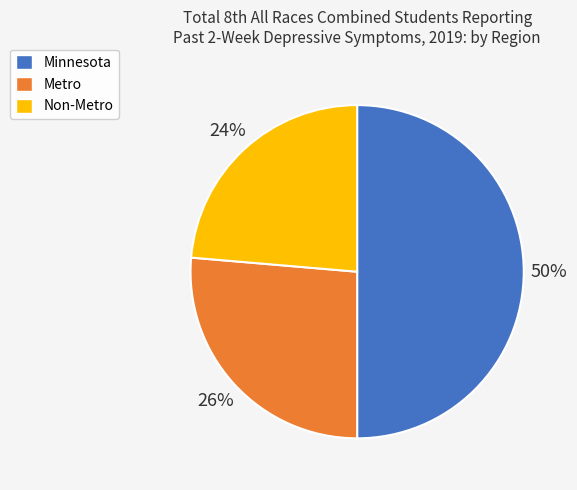

To the nearest percent, what portion does Minnesota represent?

50%